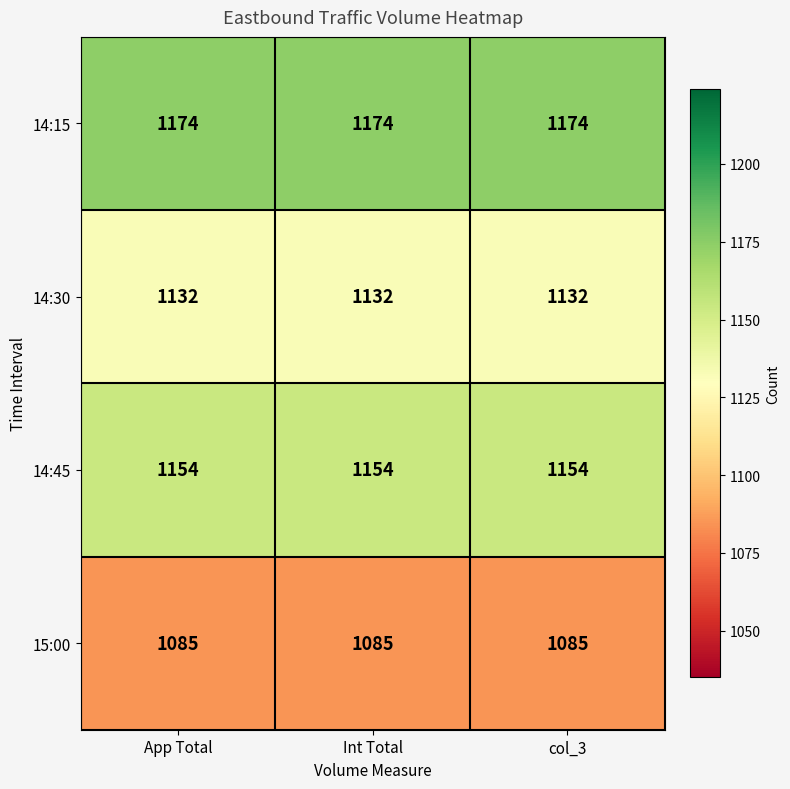

Which series has the largest total across all categories?

14:15